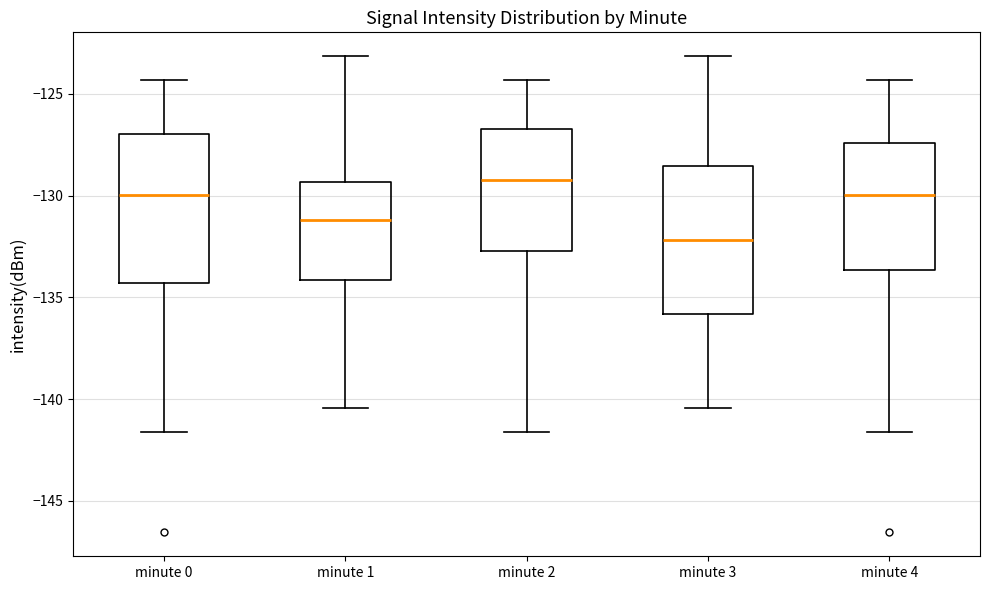

Reading left to right, transcribe this box plot: for each box, give where its median line is, the range the box spans, and where its two whiskers end, as read against the y-axis. The values are not printed on the chart, so give them approximately, as read against the axis.

minute 0: median -130.0, box -134.5 to -127.0, whiskers -141.5 to -124.5
minute 1: median -131.0, box -134.0 to -129.5, whiskers -140.5 to -123.0
minute 2: median -129.5, box -132.5 to -126.5, whiskers -141.5 to -124.5
minute 3: median -132.0, box -136.0 to -128.5, whiskers -140.5 to -123.0
minute 4: median -130.0, box -133.5 to -127.5, whiskers -141.5 to -124.5